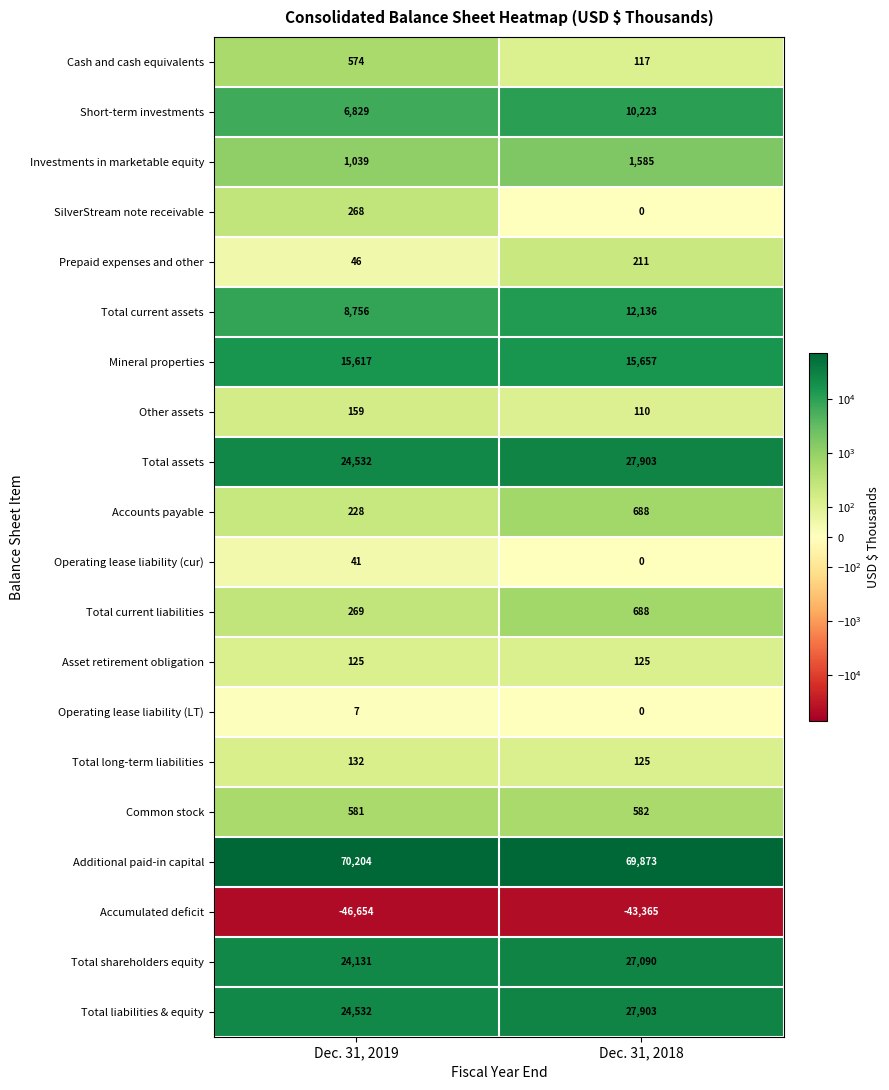

True or false: Total liabilities & equity has a value of 9636 at Dec. 31, 2019.

False